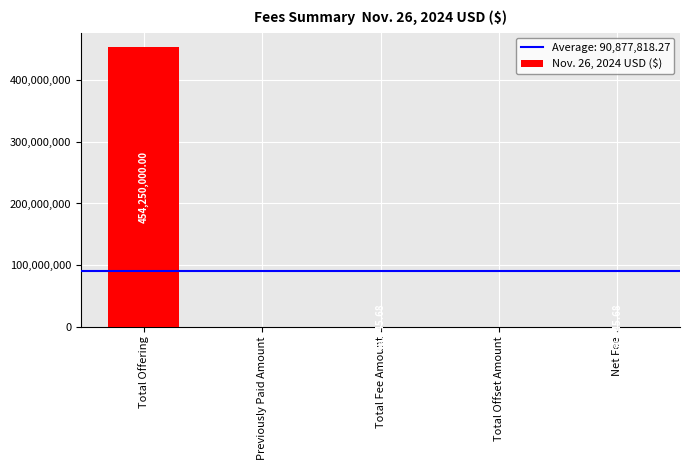

What is the sum of all values?

454389091.4